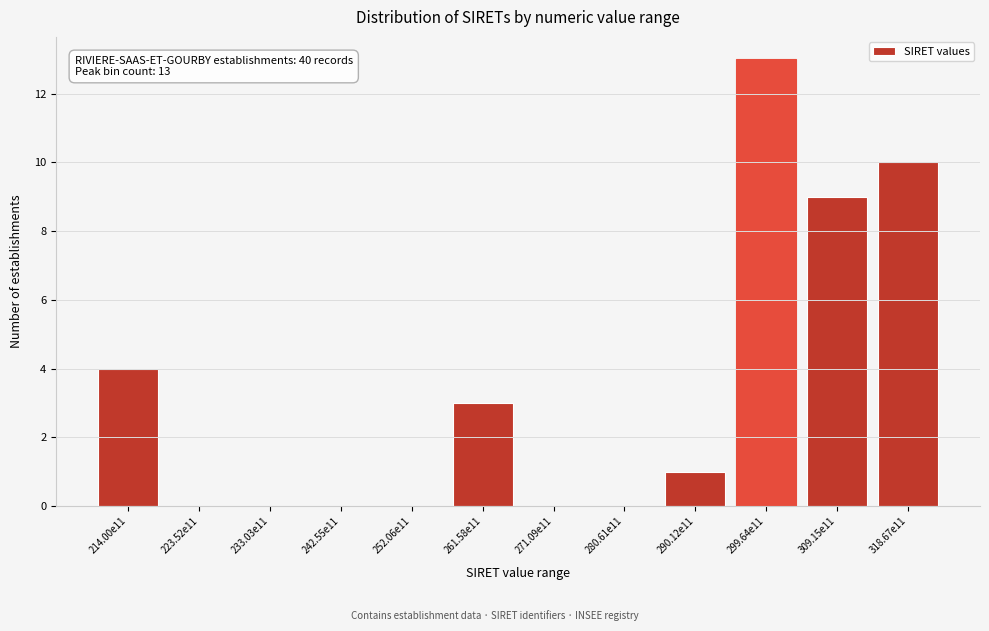

Reading left to right, what are all the values shown in this chart?

214.00e11=4	223.52e11=0	233.03e11=0	242.55e11=0	252.06e11=0	261.58e11=3	271.09e11=0	280.61e11=0	290.12e11=1	299.64e11=13	309.15e11=9	318.67e11=10